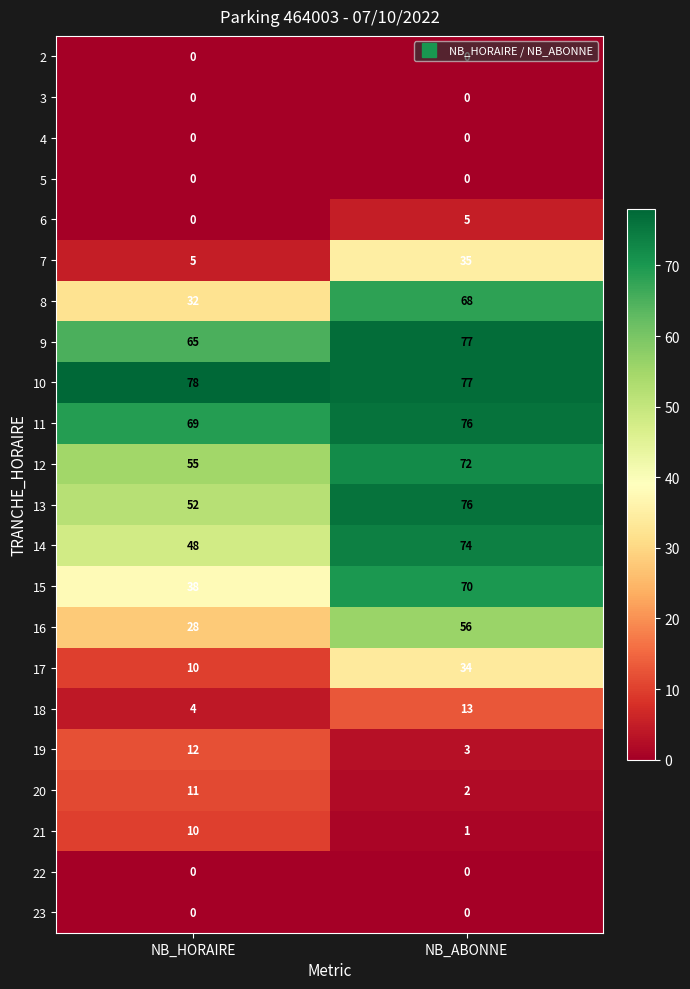

Between NB_HORAIRE and NB_ABONNE, which series saw the biggest shift?

8